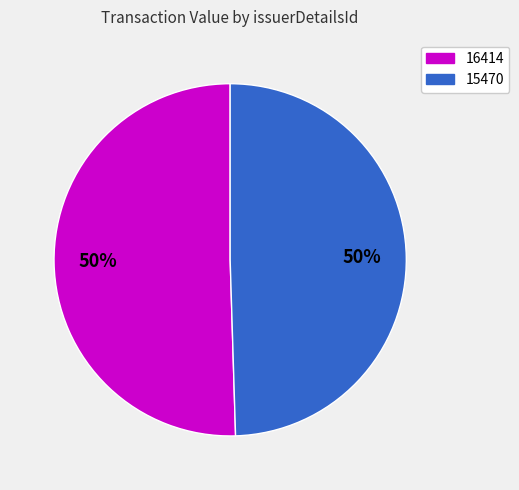

To the nearest percent, what is the average slice percentage?

50%